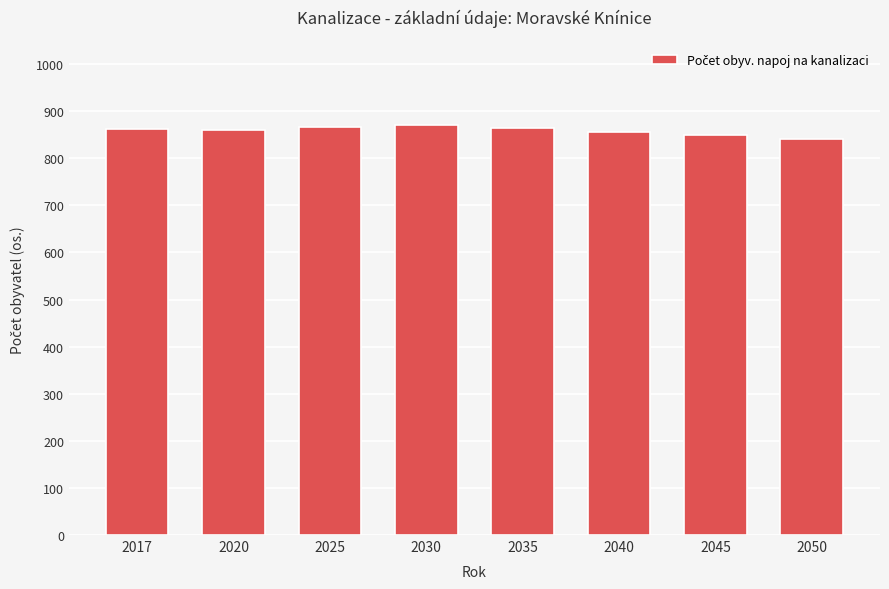

What is the sum of all values?

6870